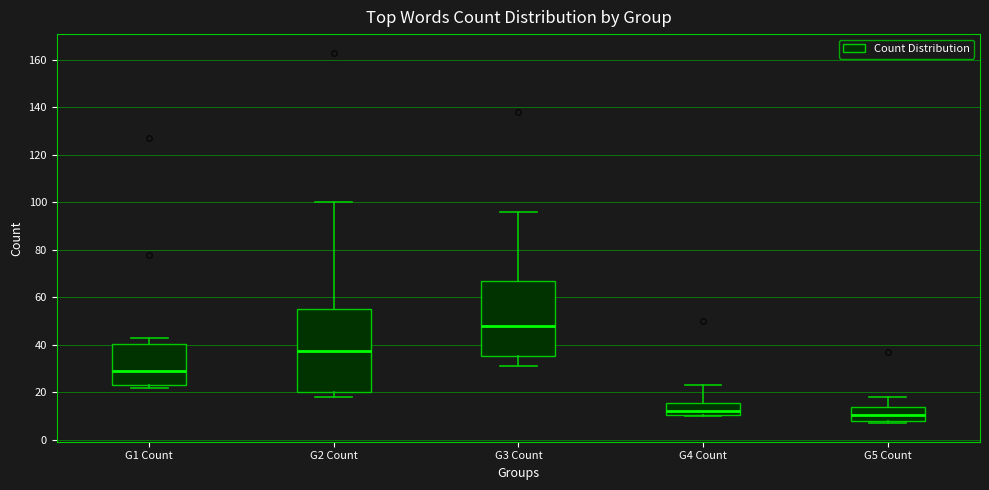

Reading left to right, transcribe this box plot: for each box, give where its median line is, the range the box spans, and where its two whiskers end, as read against the y-axis. The values are not printed on the chart, so give them approximately, as read against the axis.

G1 Count: median 30, box 24 to 40, whiskers 22 to 44
G2 Count: median 38, box 20 to 56, whiskers 18 to 100
G3 Count: median 48, box 36 to 66, whiskers 32 to 96
G4 Count: median 12, box 10 to 16, whiskers 10 to 24
G5 Count: median 10, box 8 to 14, whiskers 8 (just below the box's lower edge) to 18